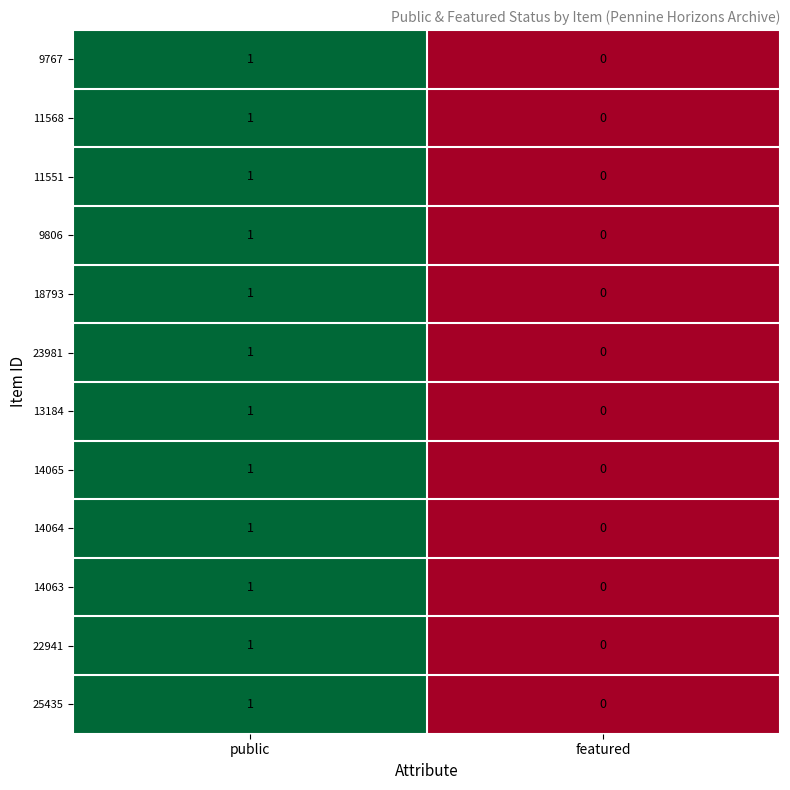

Reading left to right, list all the values displayed in this chart.

9767: public=1	featured=0
11568: public=1	featured=0
11551: public=1	featured=0
9806: public=1	featured=0
18793: public=1	featured=0
23981: public=1	featured=0
13184: public=1	featured=0
14065: public=1	featured=0
14064: public=1	featured=0
14063: public=1	featured=0
22941: public=1	featured=0
25435: public=1	featured=0